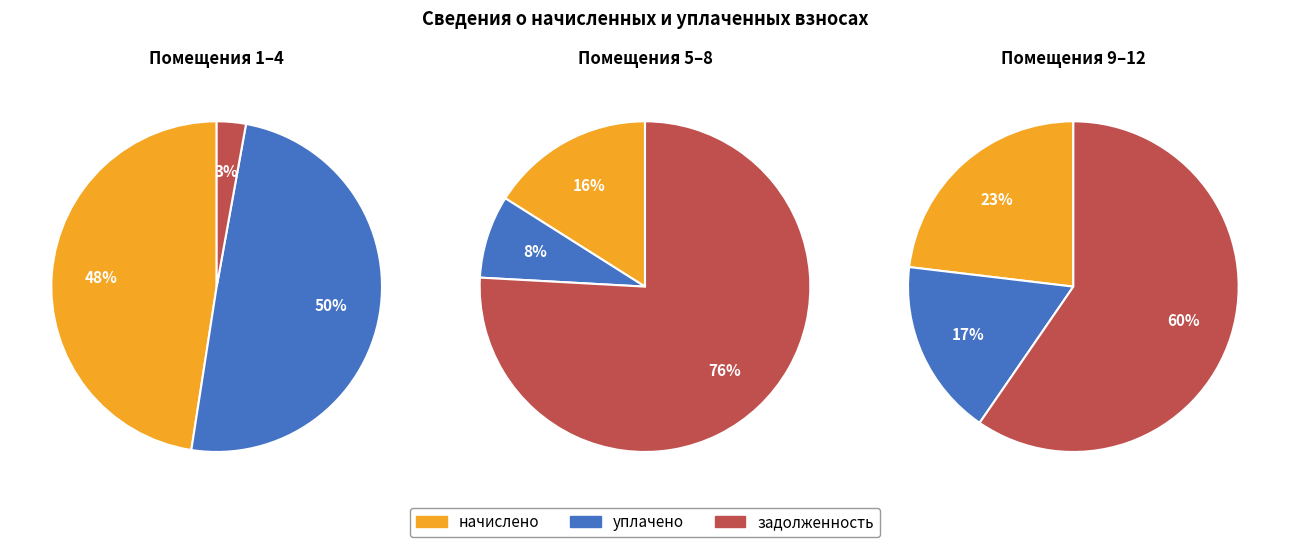

True or false: 11 accounts for 8% of the total.

False